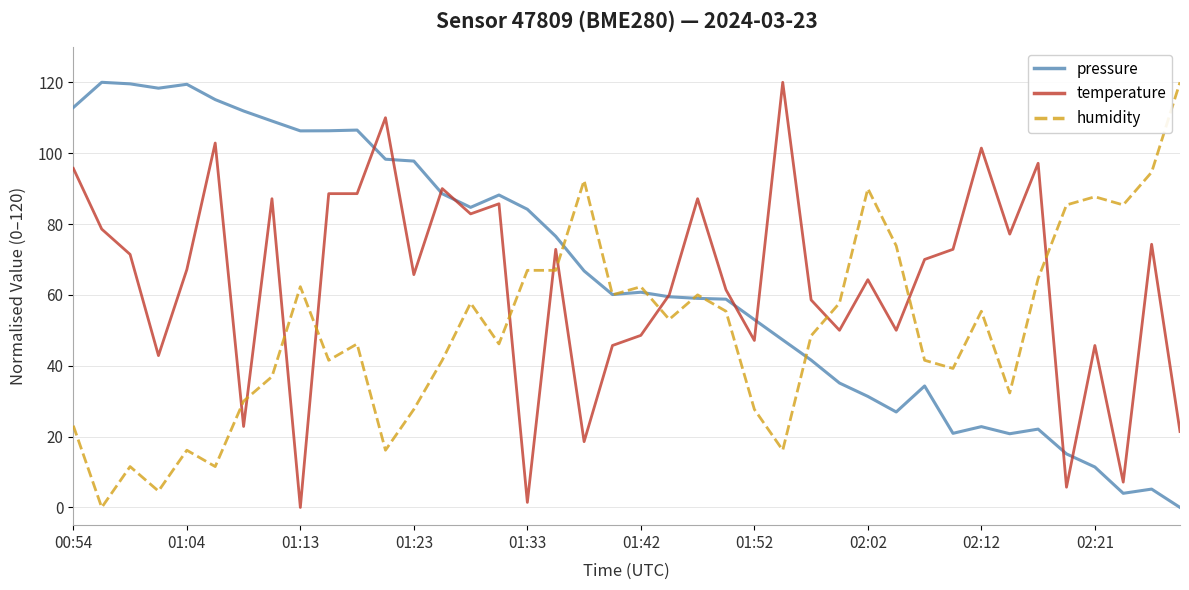

The value of pressure at 02:02 is 42.7. True or false?

False